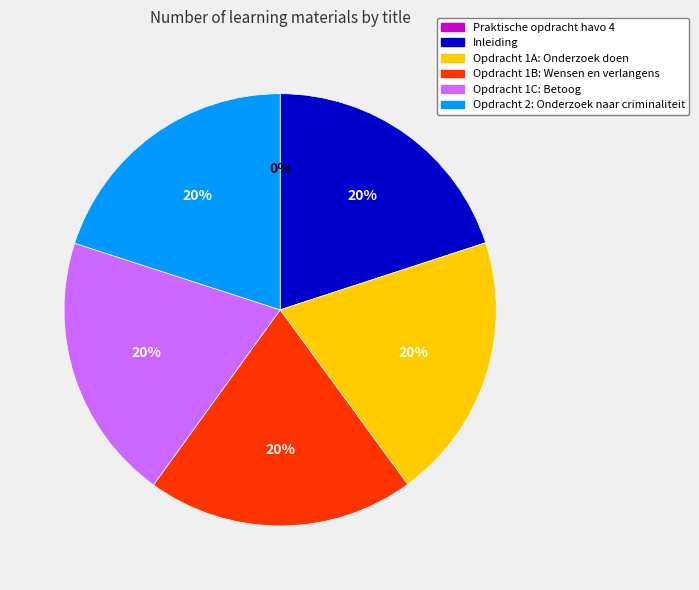

To the nearest percent, what is the average slice percentage?

17%